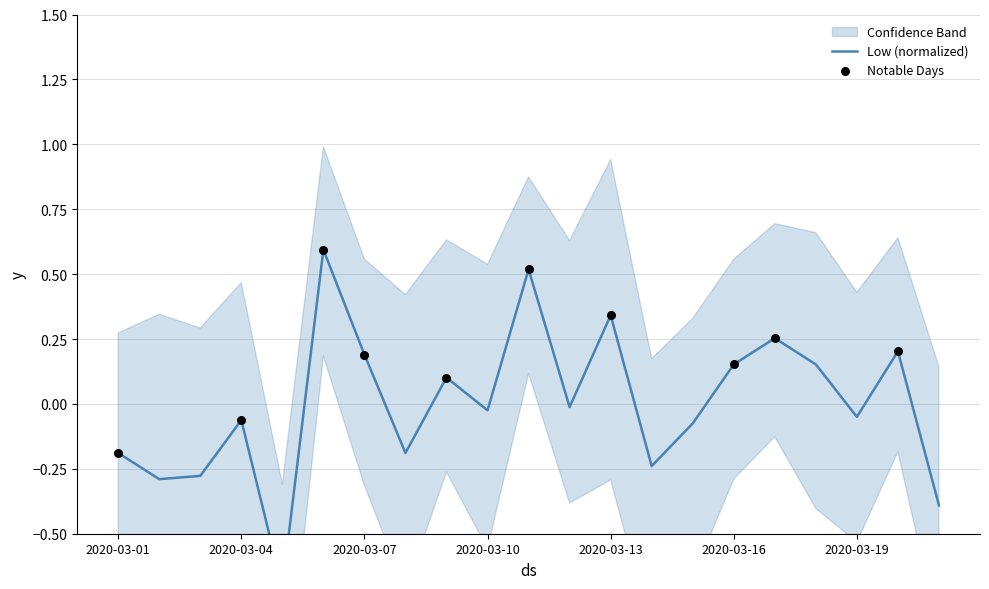

What is the change in value from 2 to 14?

+0.1